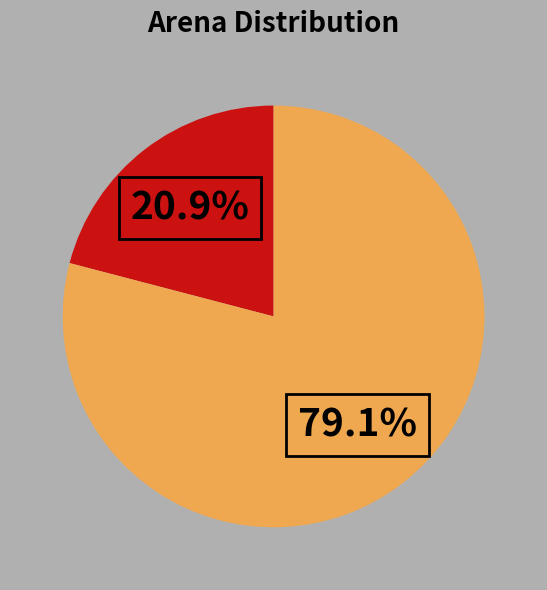

Is there a majority slice in this chart?

Yes